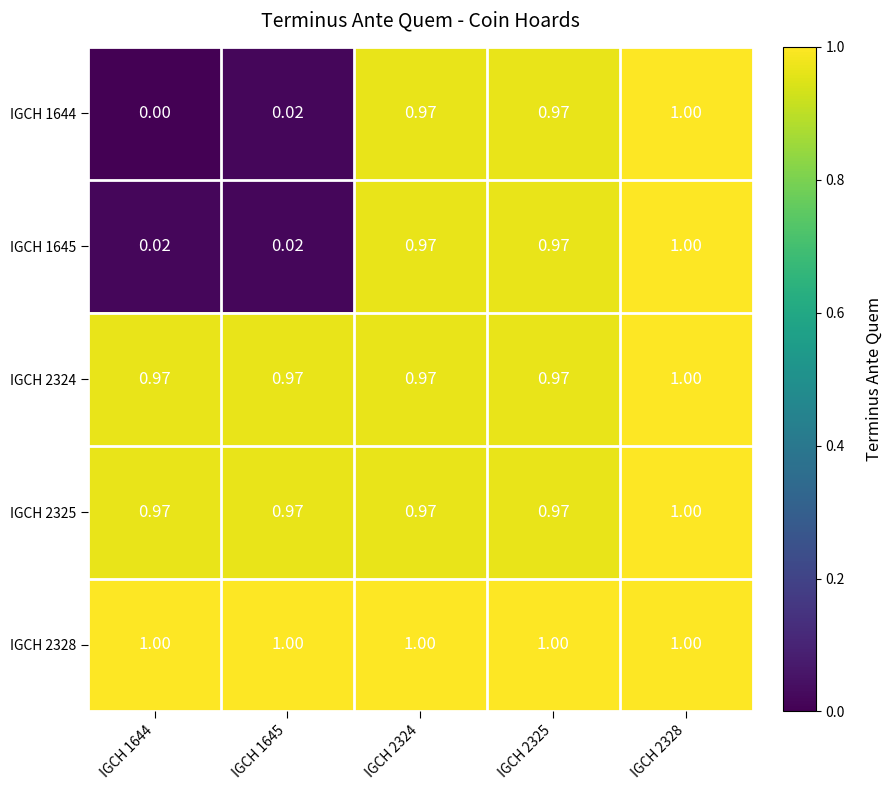

Which series has the largest range (max minus min)?

IGCH 1644